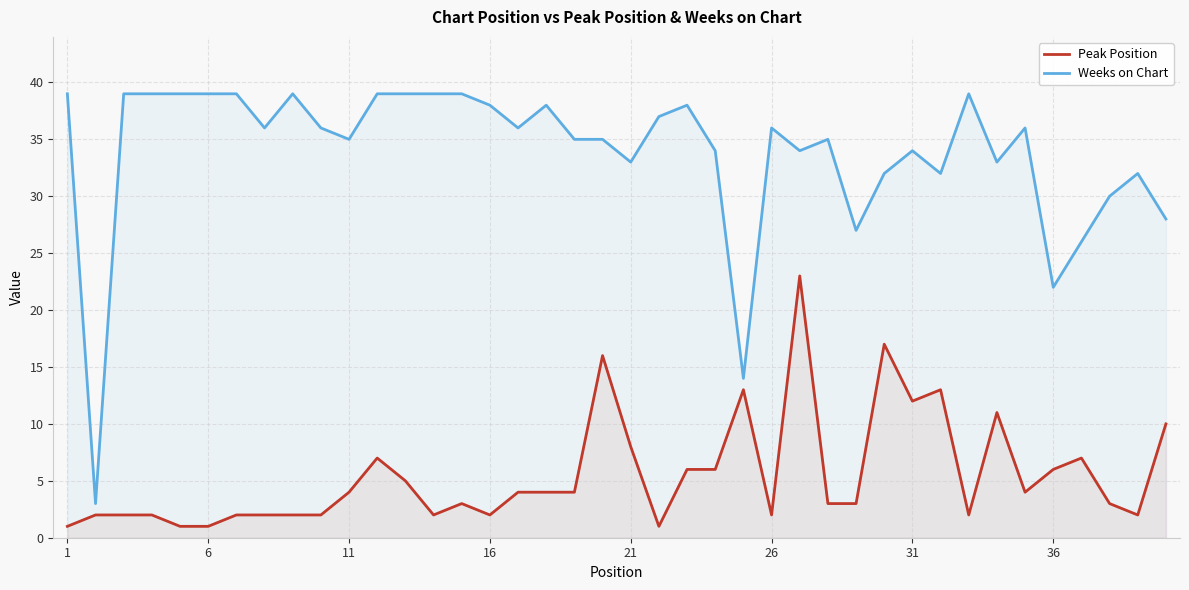

True or false: Peak Position and Weeks on Chart intersect in this chart.

False